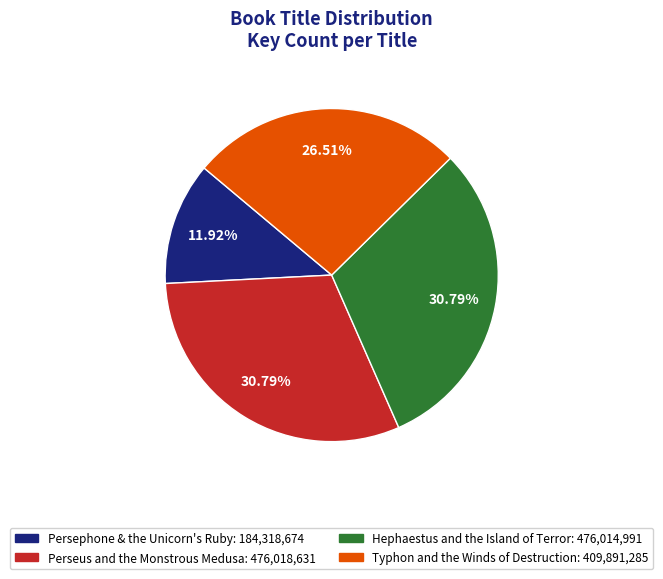

Is it true that Typhon and the Winds of Destruction is 27% of the pie?

True